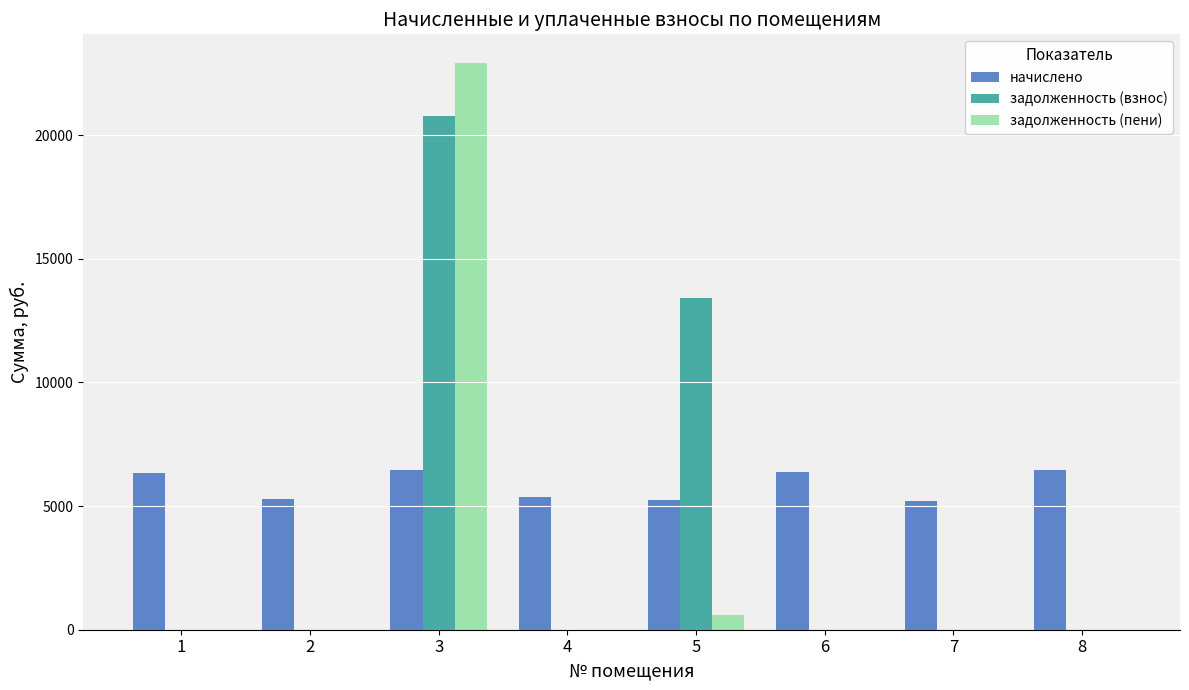

Does the chart contain stacked bars?

No